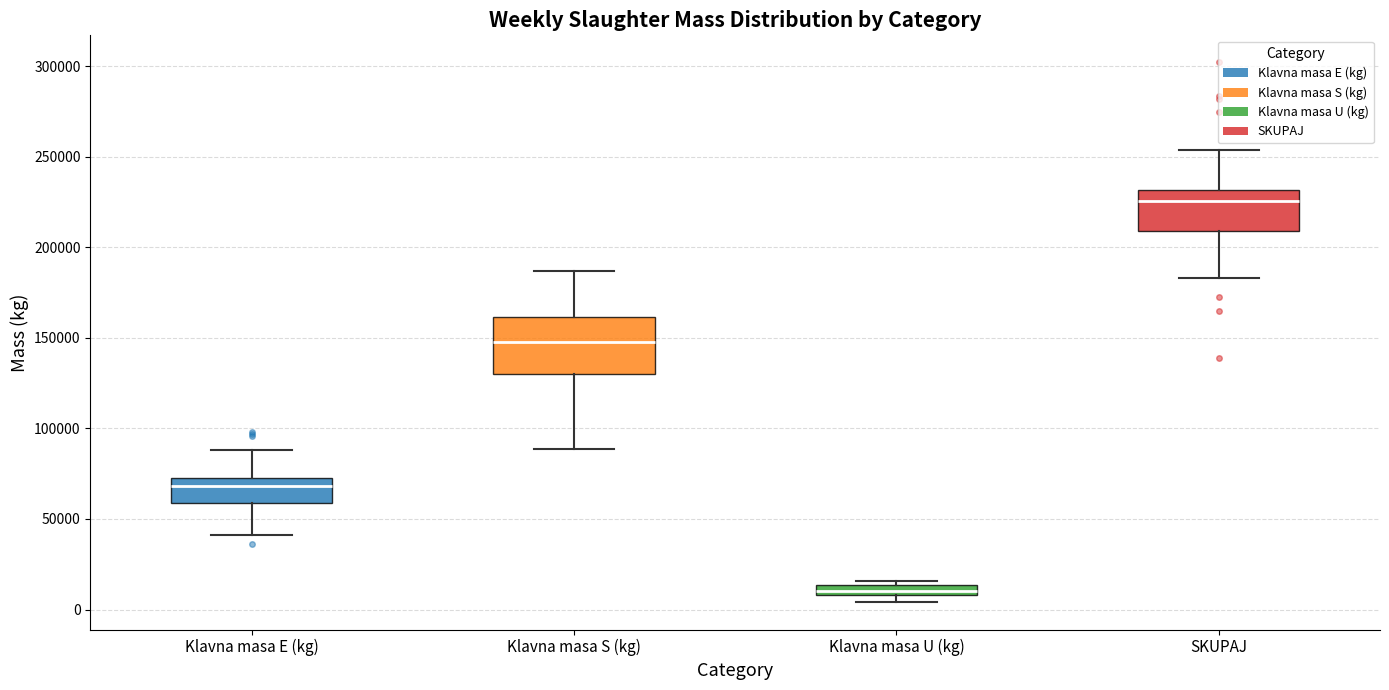

Where is the upper edge of the box for Klavna masa U (kg) on the y-axis? The values are not printed on the chart, so give them approximately, as read against the axis.

15000